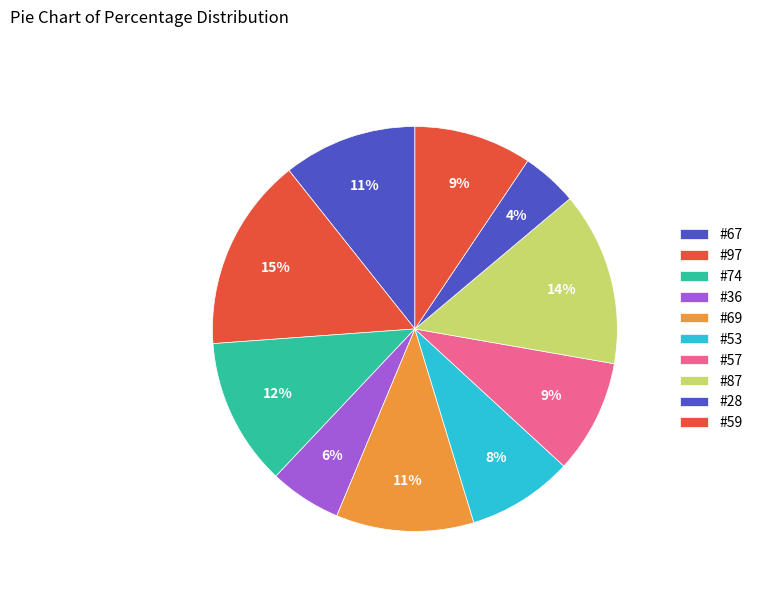

How many segments does this pie chart have?

10